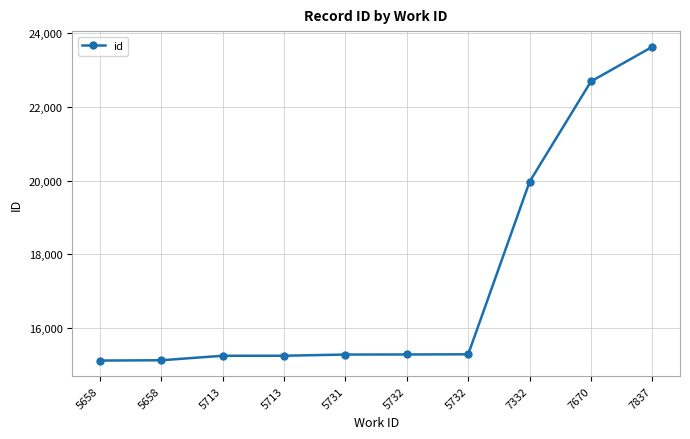

What is the average value?

17285